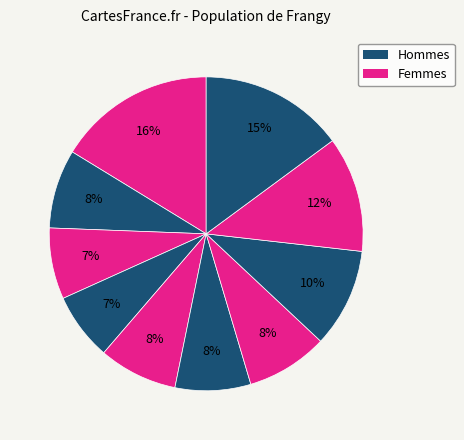

Count the number of slices in the pie.

10